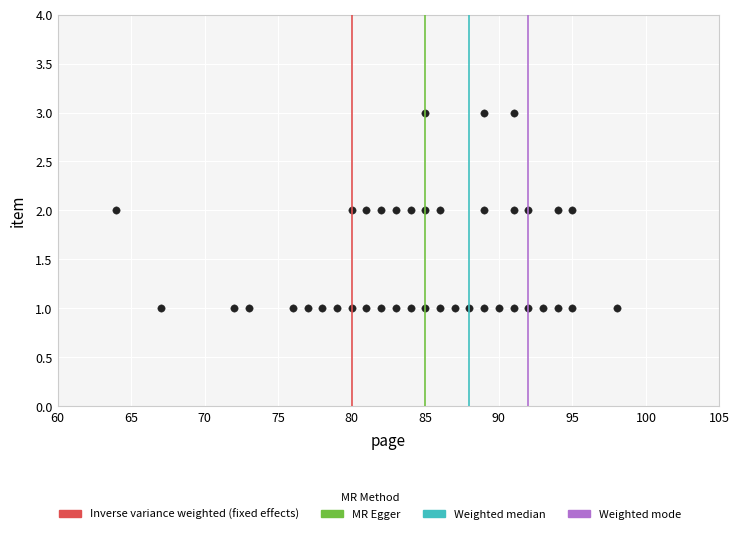

What is the range of X values (max minus min)?

34